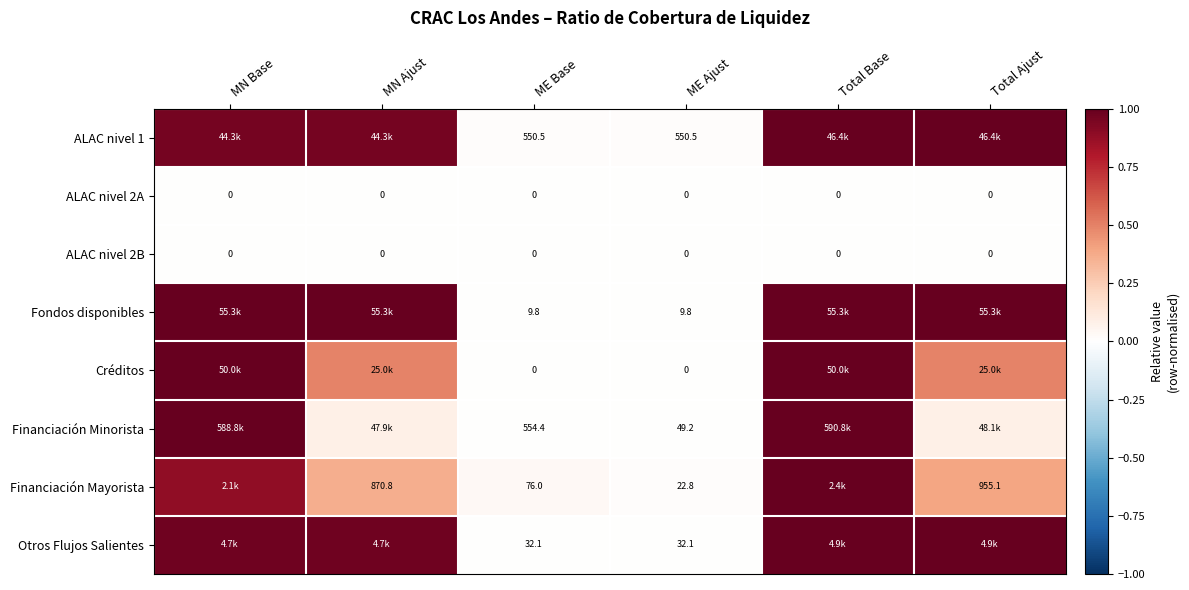

Is the value of ALAC nivel 2B at Total Ajust greater than the value of ALAC nivel 1 at ME Base?

No